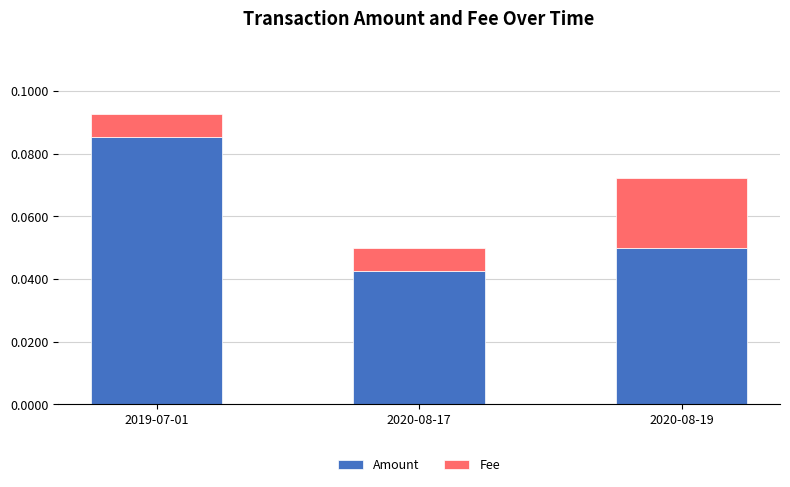

Count the number of data series in this chart.

2